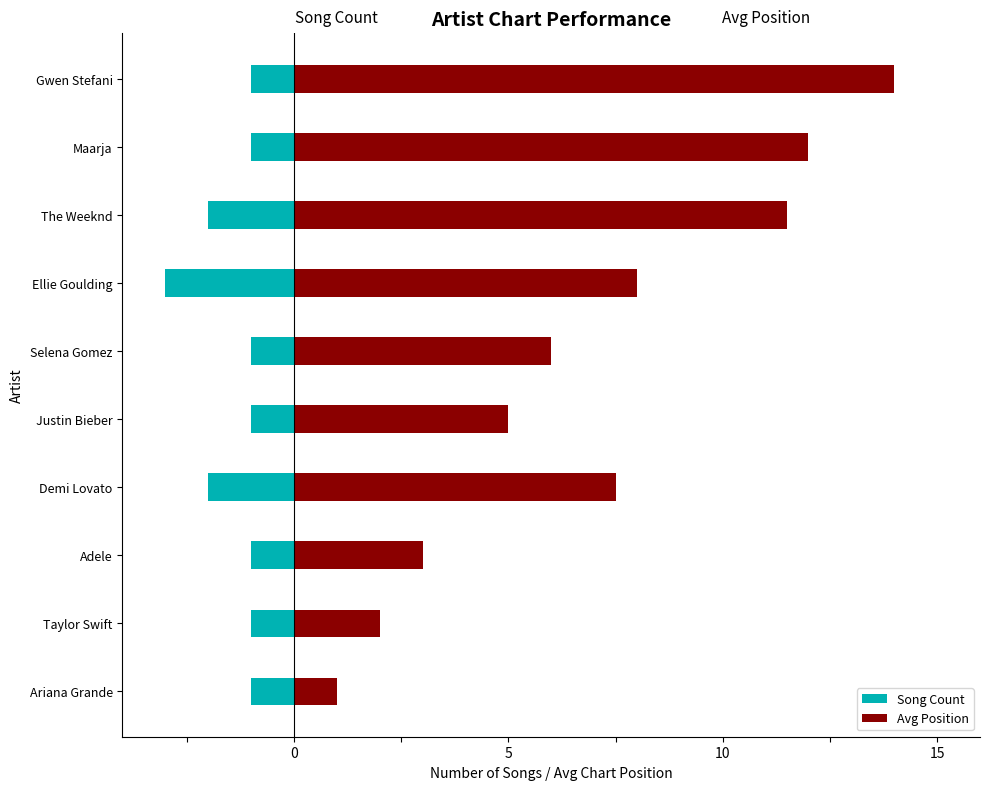

Which series has the largest total across all categories?

Avg Position